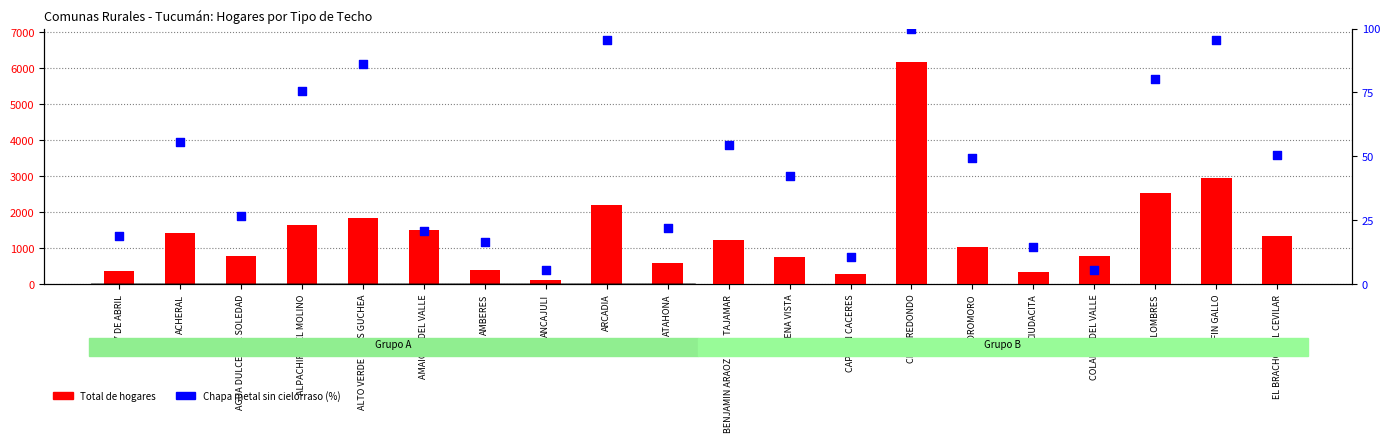

At how many categories does at least one series exceed 5103?

1